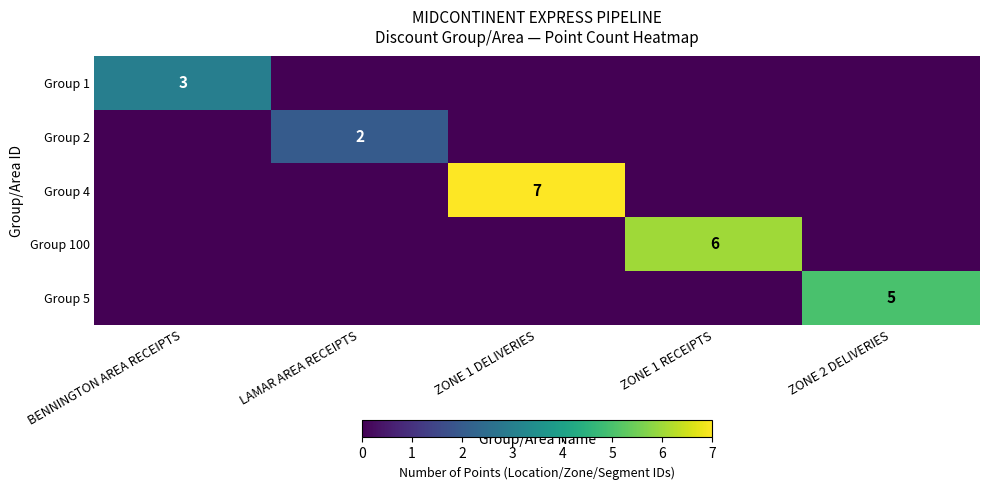

At which label is Group 100 closest to 3?

BENNINGTON AREA RECEIPTS